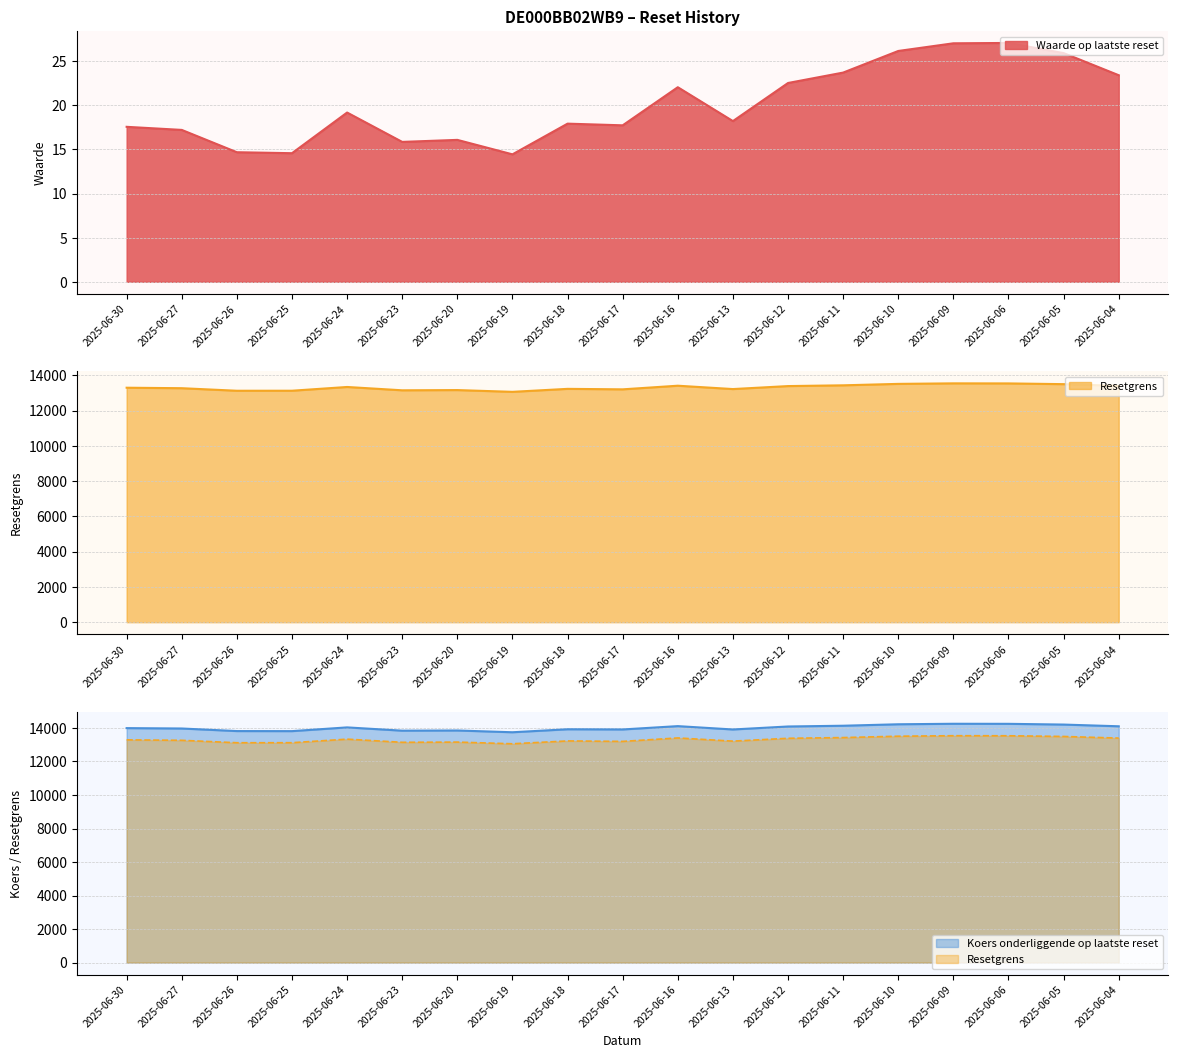

Where does the Resetgrens series first go above 13291?

2025-06-30